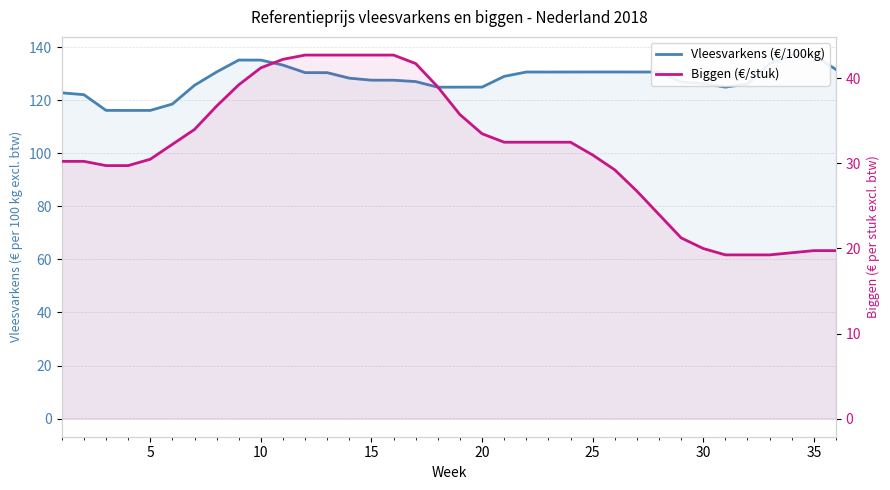

True or false: Vleesvarkens (€/100kg) and Biggen (€/stuk) cross at least once.

False